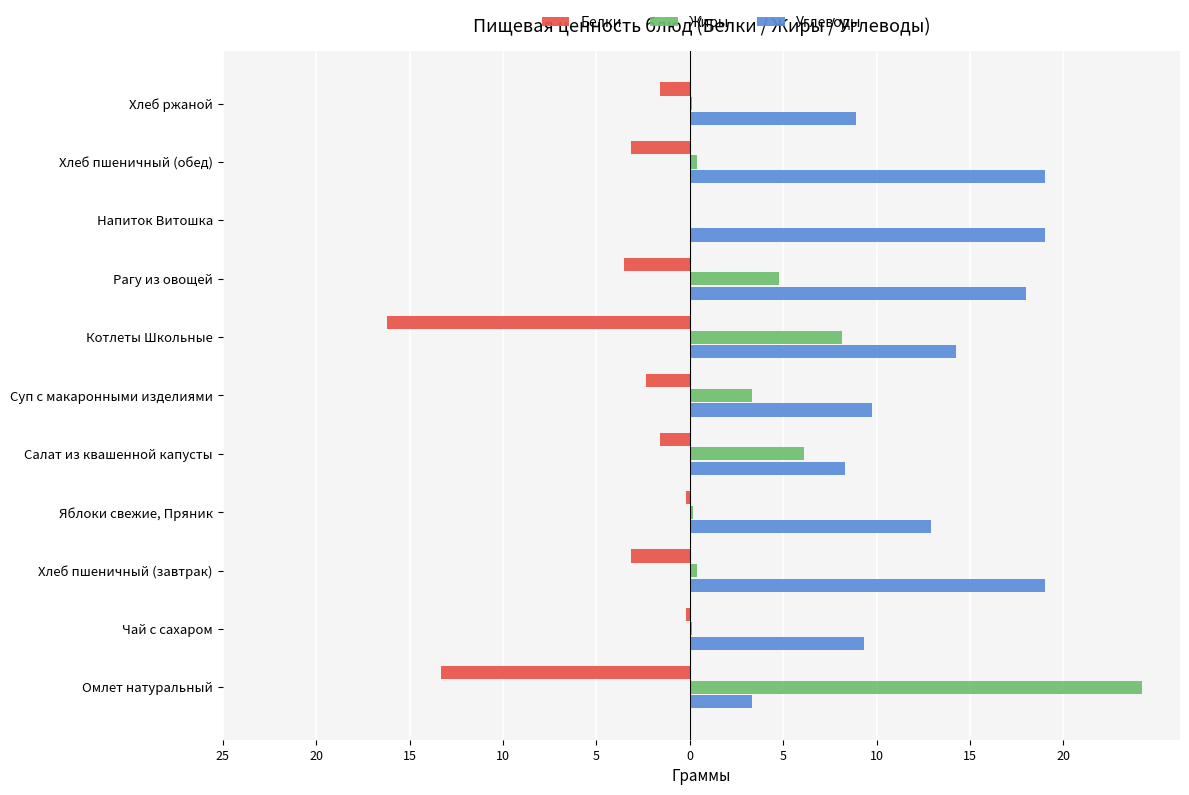

What are all the series names shown in the legend?

Белки, Жиры, Углеводы